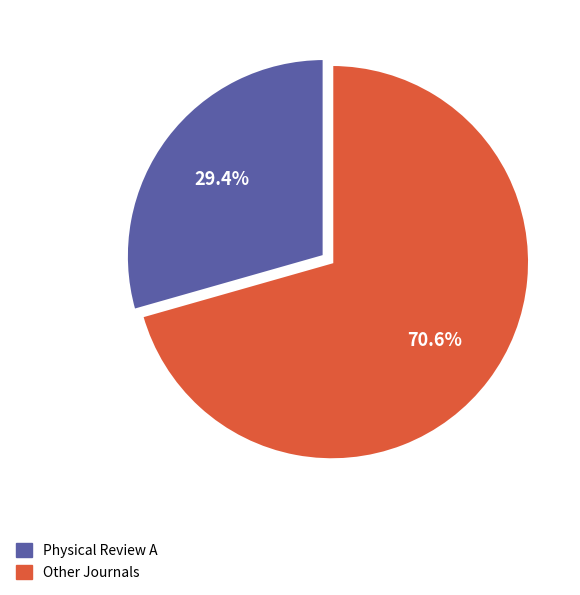

Combined, what portion of the pie is Other Journals and Physical Review A?

100.0%